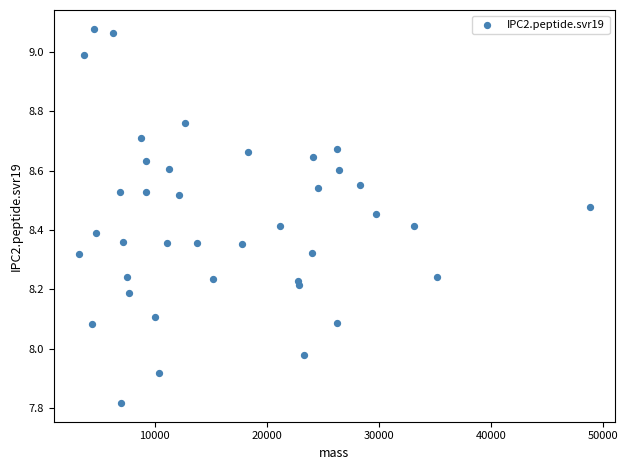

What is the range of X values (max minus min)?

45489.4